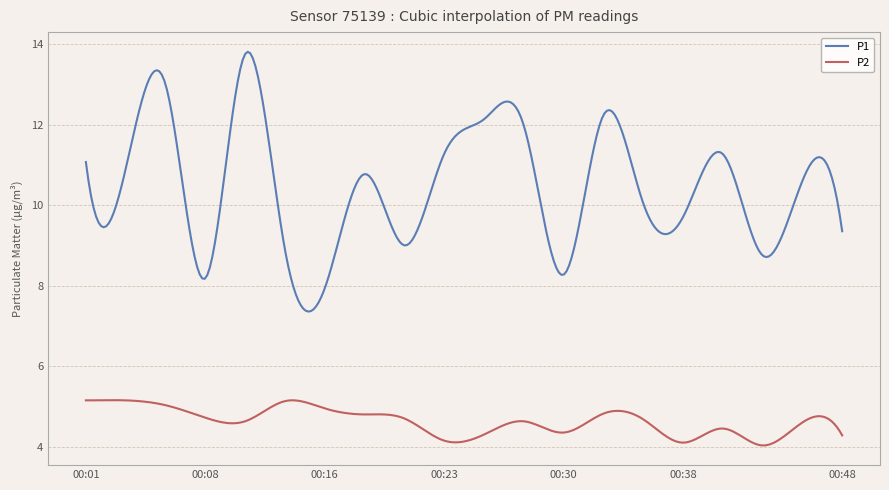

What is the maximum value shown in the chart?

13.8